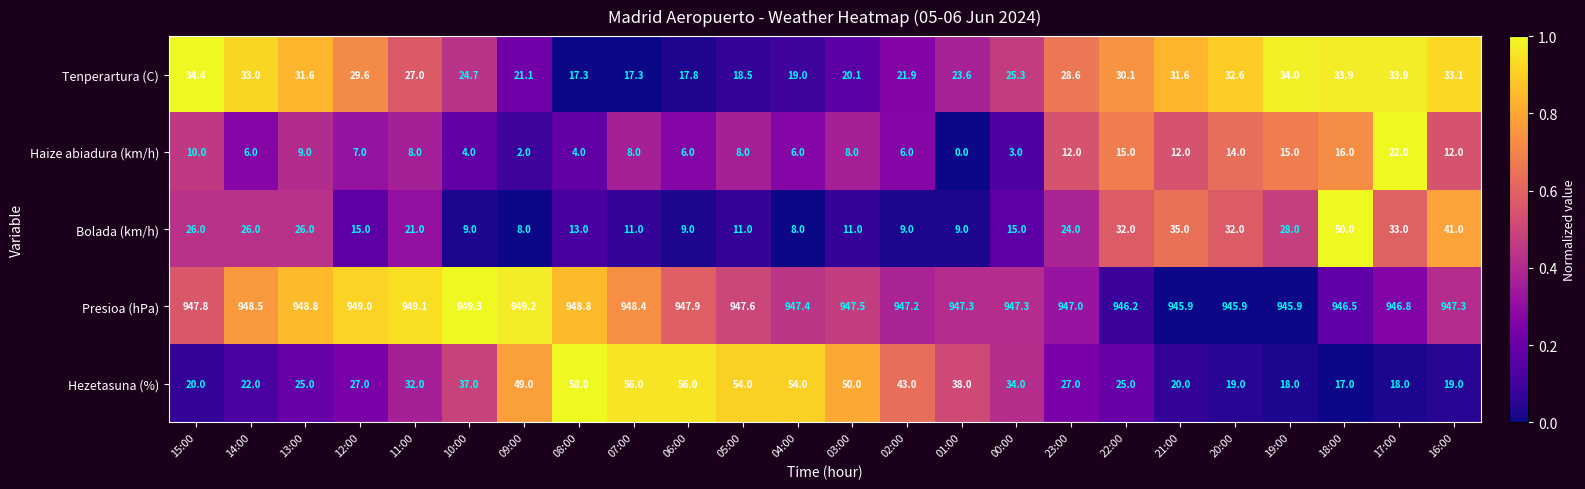

True or false: Hezetasuna (%) has a value of 19.6 at 11:00.

False